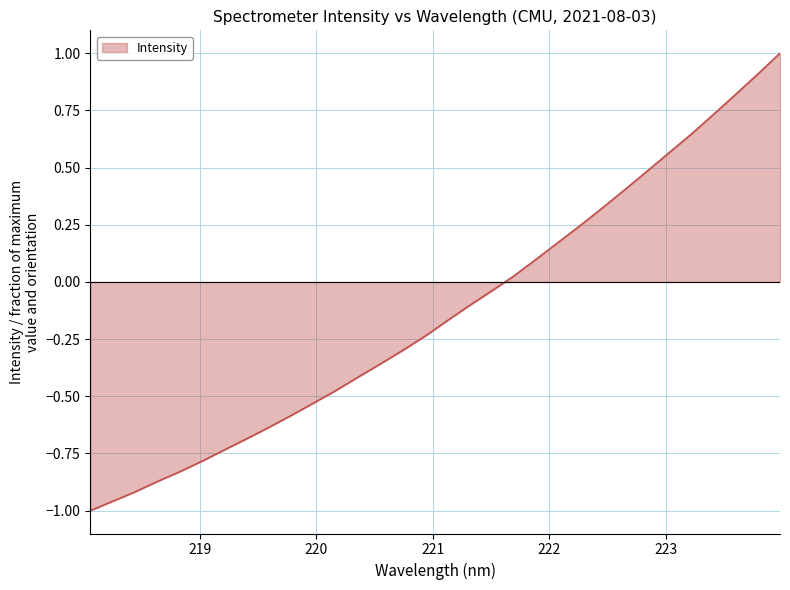

How many lines are shown in the chart?

1